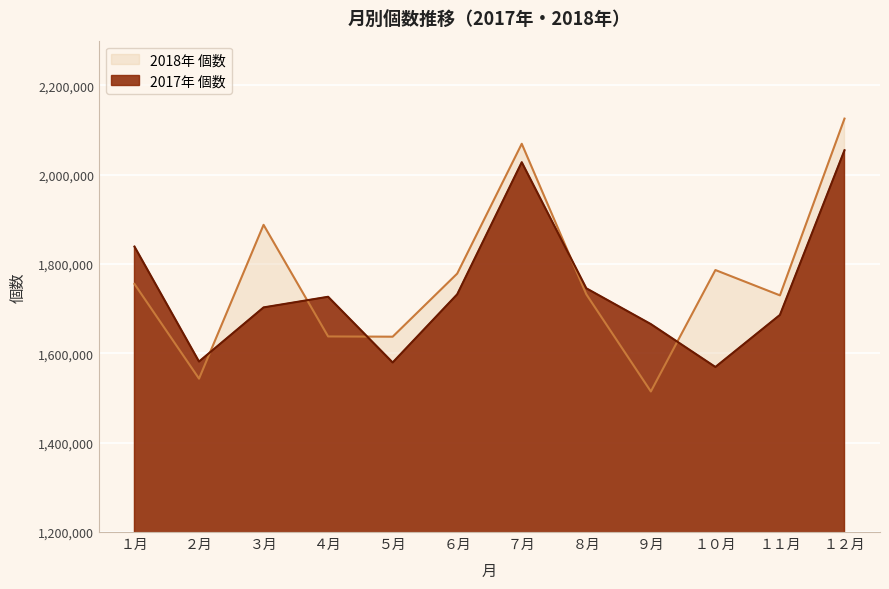

At which label is 2018年 個数 closest to 1820067?

１０月